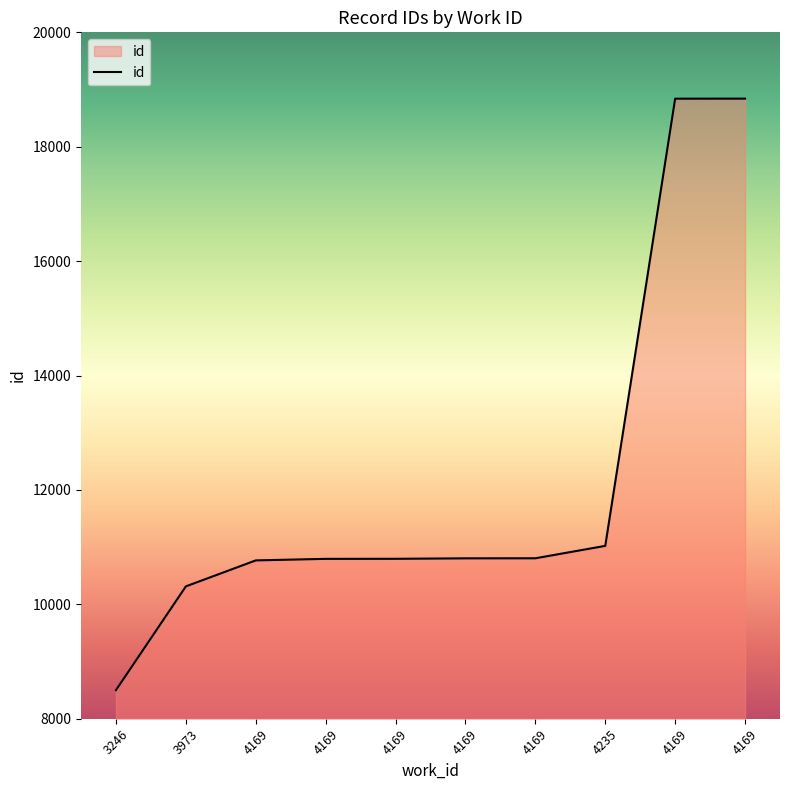

Which label corresponds to the smallest value in the chart?

3246